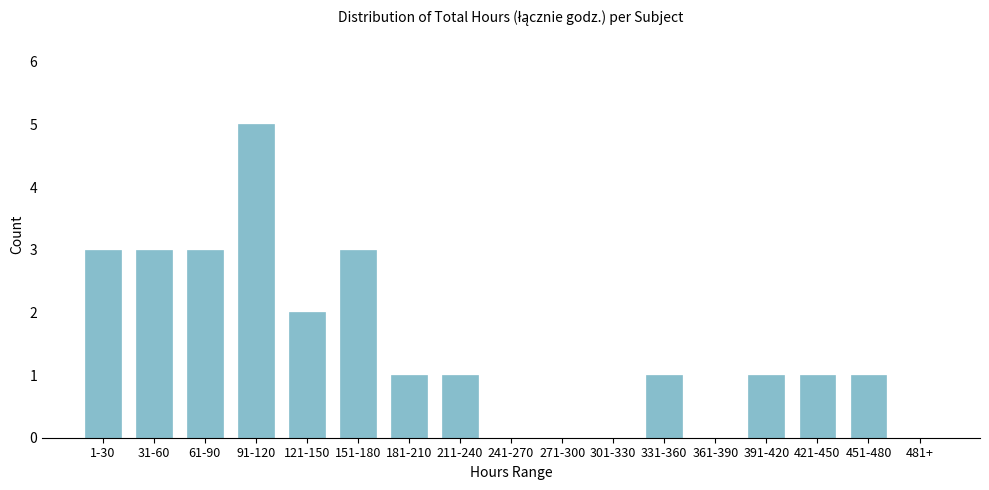

Reading left to right, what are all the values shown in this chart?

1-30=3	31-60=3	61-90=3	91-120=5	121-150=2	151-180=3	181-210=1	211-240=1	241-270=0	271-300=0	301-330=0	331-360=1	361-390=0	391-420=1	421-450=1	451-480=1	481+=0